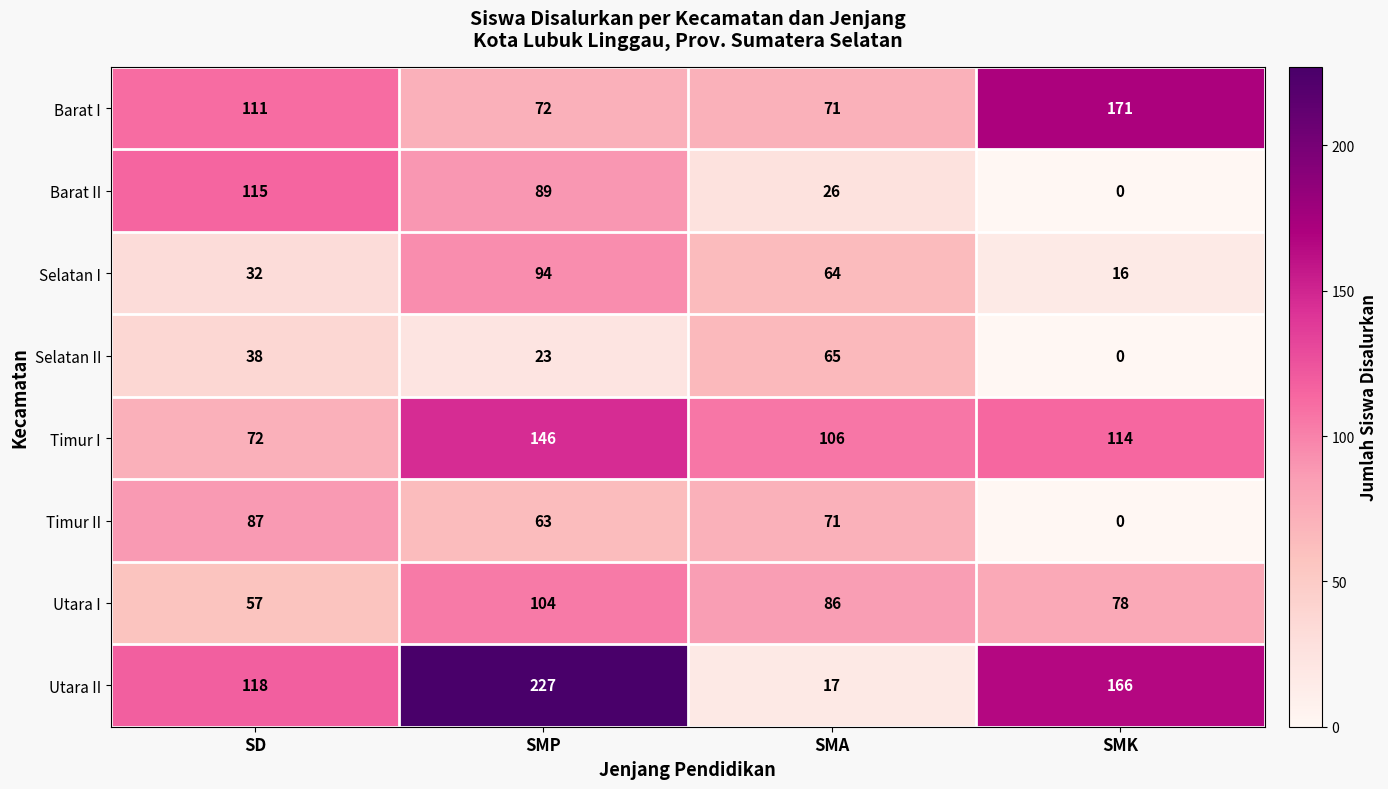

The Timur I series shows 238 at SMP. True or false?

False